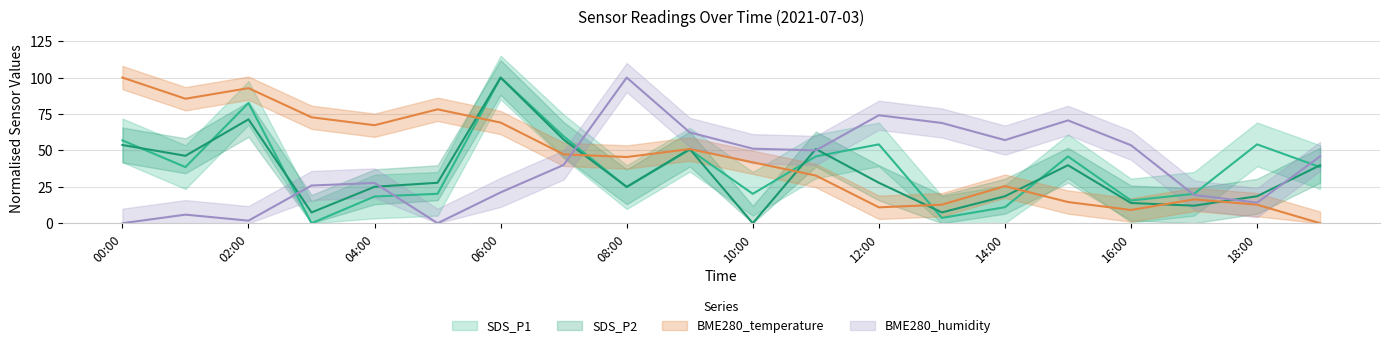

The SDS_P2 series shows 161.0 at 06:00. True or false?

False